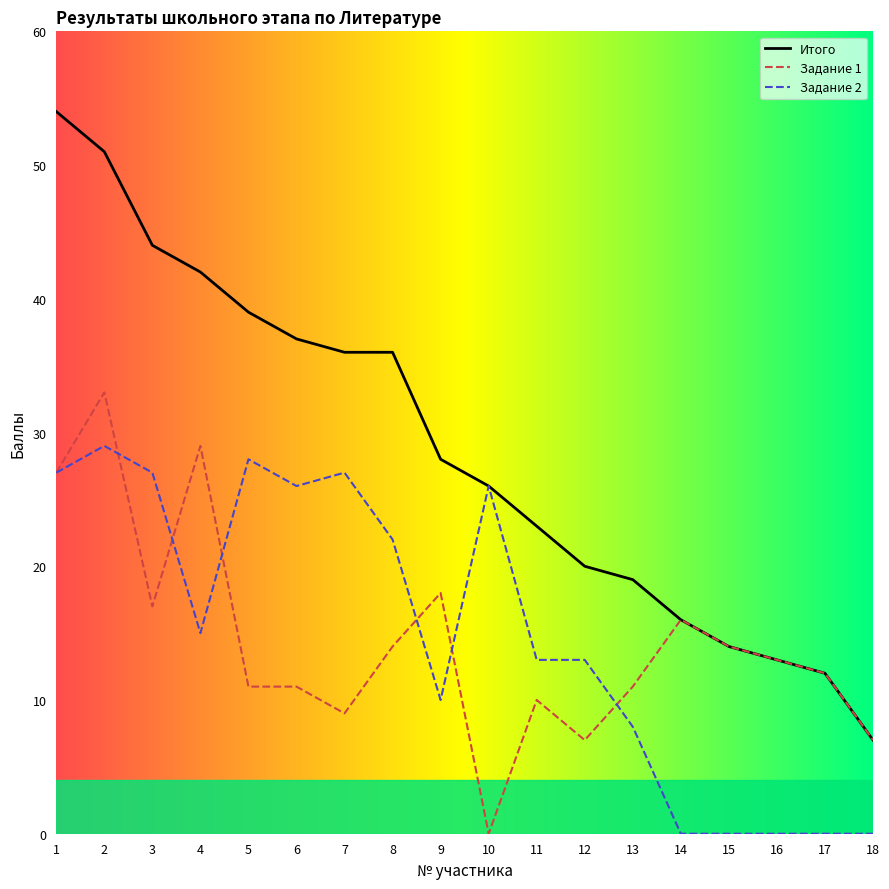

How many distinct data groups are displayed?

3